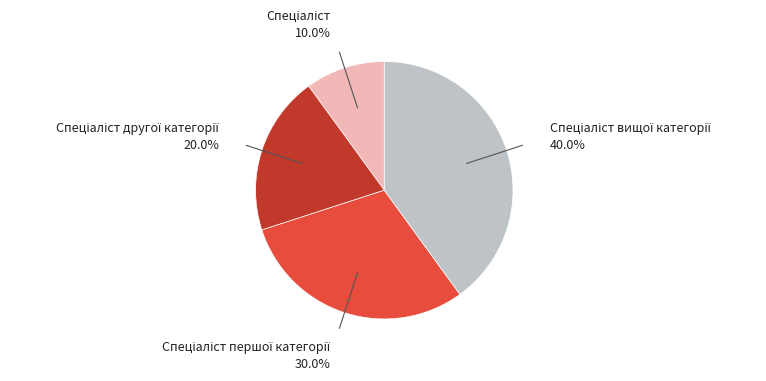

Does any single category account for the majority?

No